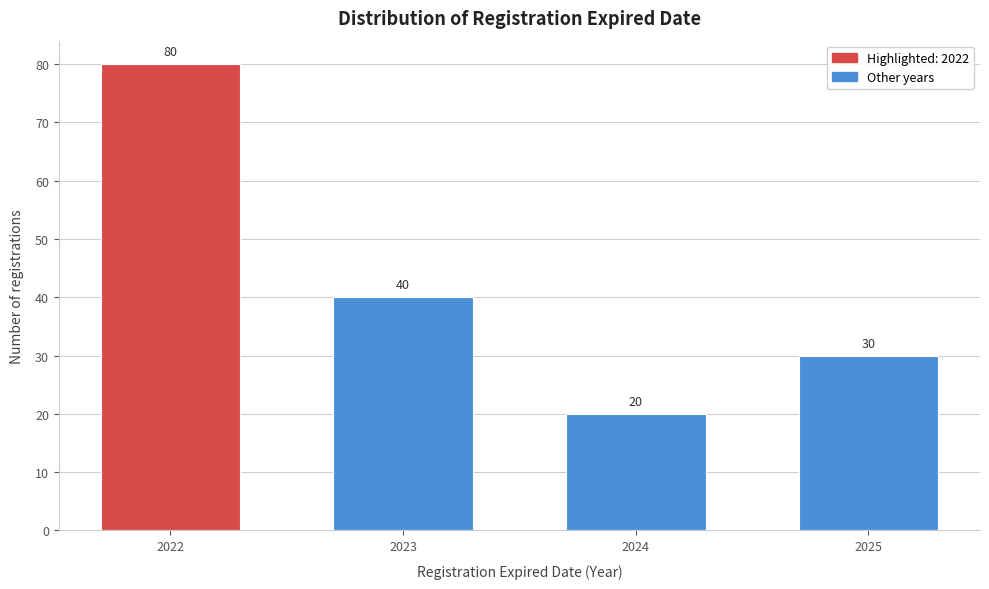

Reading left to right, transcribe all the data shown in this chart.

2022=80	2023=40	2024=20	2025=30